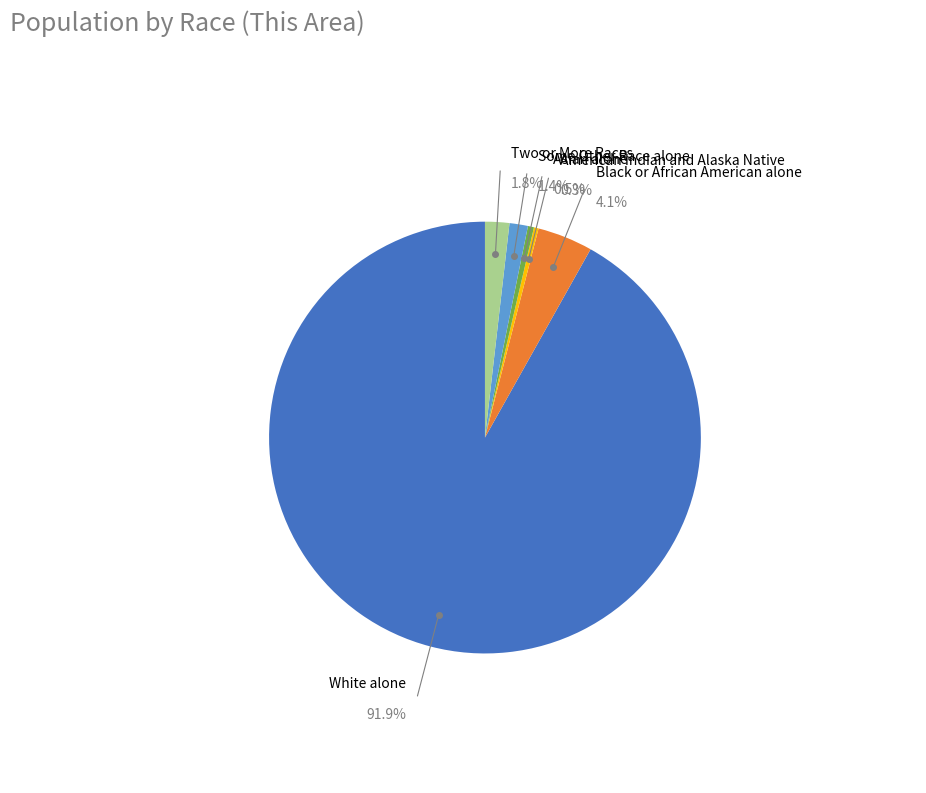

Rank the categories by value from lowest to highest.

American Indian and Alaska Native, Asian alone, Some Other Race alone, Two or More Races, Black or African American alone, White alone